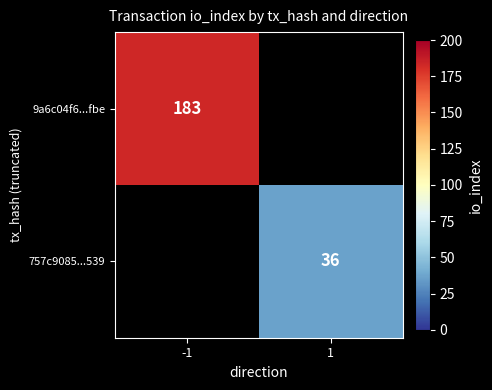

The 9a6c04f6...fbe series shows 183 at -1. True or false?

True